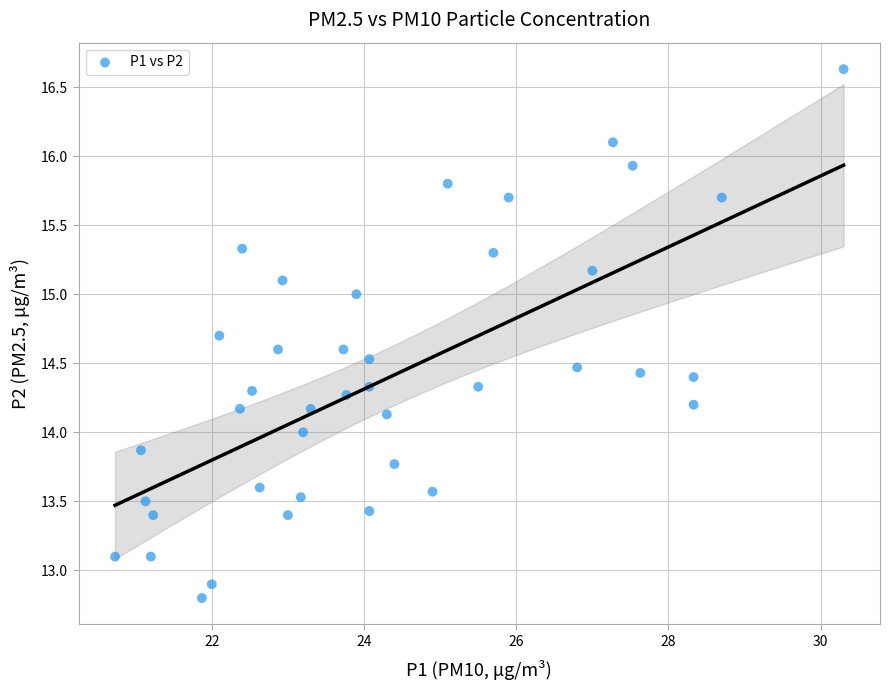

What is the range of Y values (max minus min)?

3.8